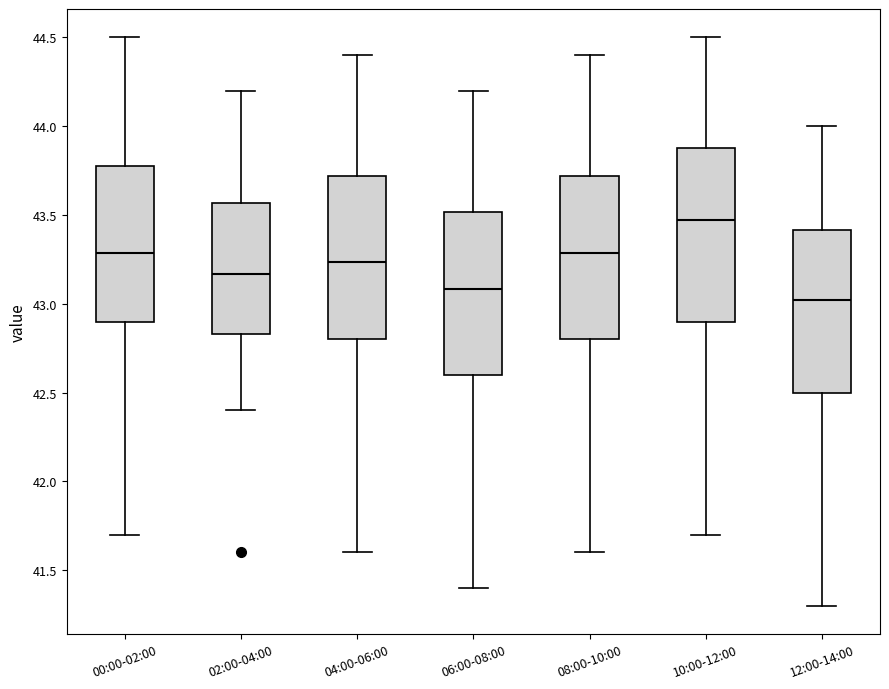

Reading left to right, read every box against the y-axis: the position of its median line, the range the box covers, and the ends of its whiskers. The values are not printed on the chart, so give them approximately, as read against the axis.

00:00-02:00: median 43.30, box 42.90 to 43.80, whiskers 41.70 to 44.50
02:00-04:00: median 43.15, box 42.85 to 43.55, whiskers 42.40 to 44.20
04:00-06:00: median 43.25, box 42.80 to 43.70, whiskers 41.60 to 44.40
06:00-08:00: median 43.10, box 42.60 to 43.50, whiskers 41.40 to 44.20
08:00-10:00: median 43.30, box 42.80 to 43.70, whiskers 41.60 to 44.40
10:00-12:00: median 43.45, box 42.90 to 43.90, whiskers 41.70 to 44.50
12:00-14:00: median 43.00, box 42.50 to 43.40, whiskers 41.30 to 44.00